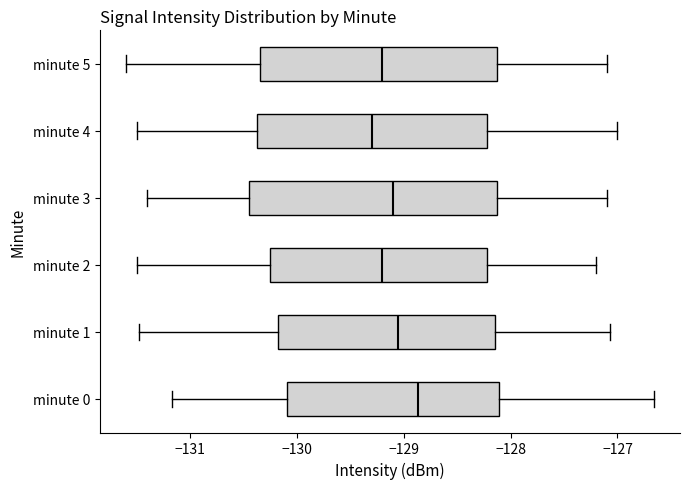

Reading bottom to top, transcribe this box plot: for each box, give where its median line is, the range the box spans, and where its two whiskers end, as read against the x-axis. The values are not printed on the chart, so give them approximately, as read against the axis.

minute 0: median -128.9, box -130.1 to -128.1, whiskers -131.2 to -126.7
minute 1: median -129.0, box -130.2 to -128.1, whiskers -131.5 to -127.1
minute 2: median -129.2, box -130.2 to -128.2, whiskers -131.5 to -127.2
minute 3: median -129.1, box -130.4 to -128.1, whiskers -131.4 to -127.1
minute 4: median -129.3, box -130.4 to -128.2, whiskers -131.5 to -127.0
minute 5: median -129.2, box -130.3 to -128.1, whiskers -131.6 to -127.1